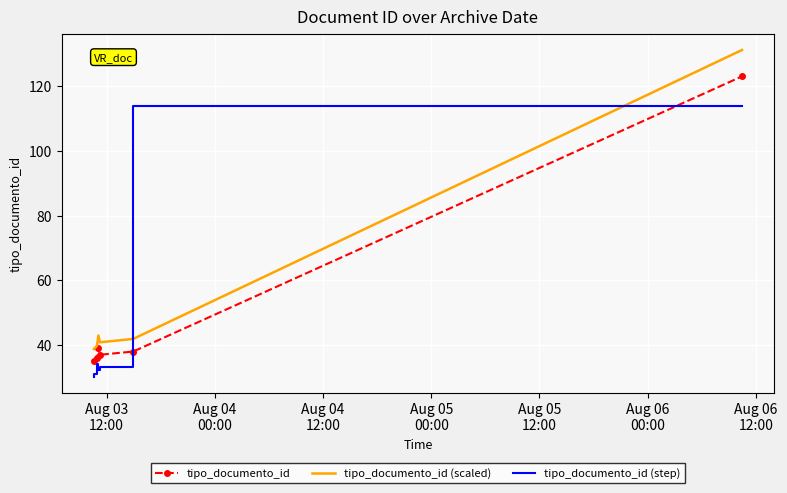

What is the value of the tipo_documento_id (scaled) point at the 3rd from the left?

43.0